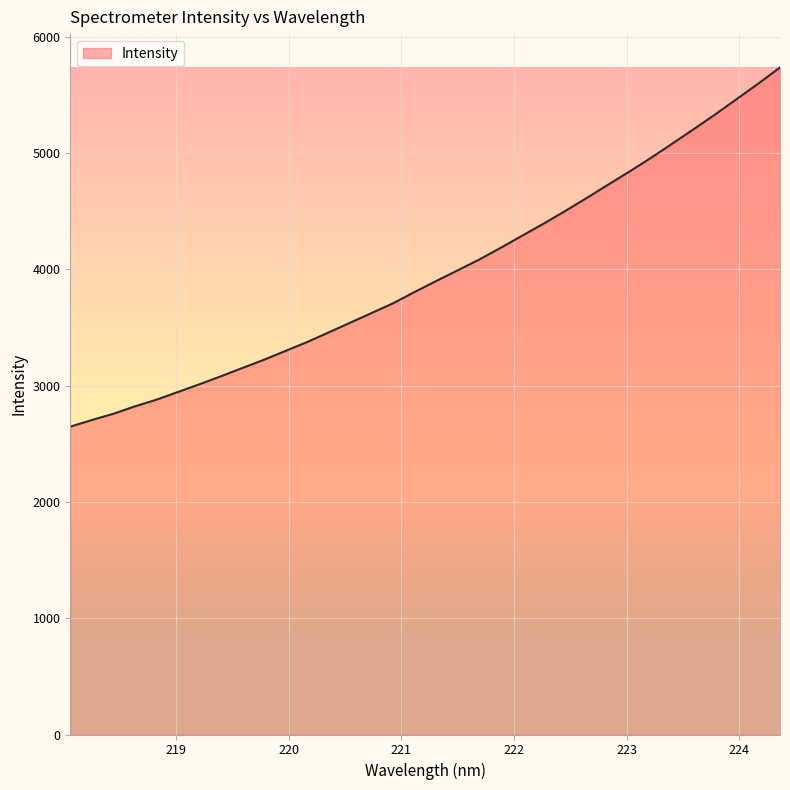

How many lines are shown in the chart?

1